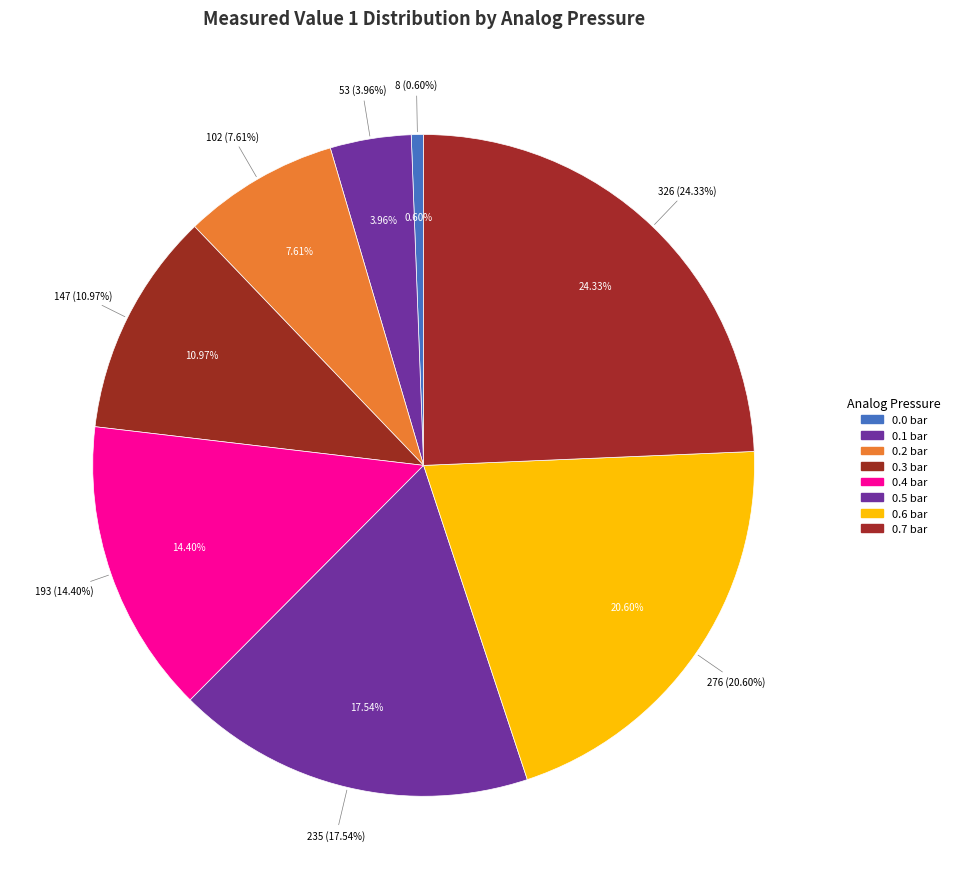

How many segments does this pie chart have?

8